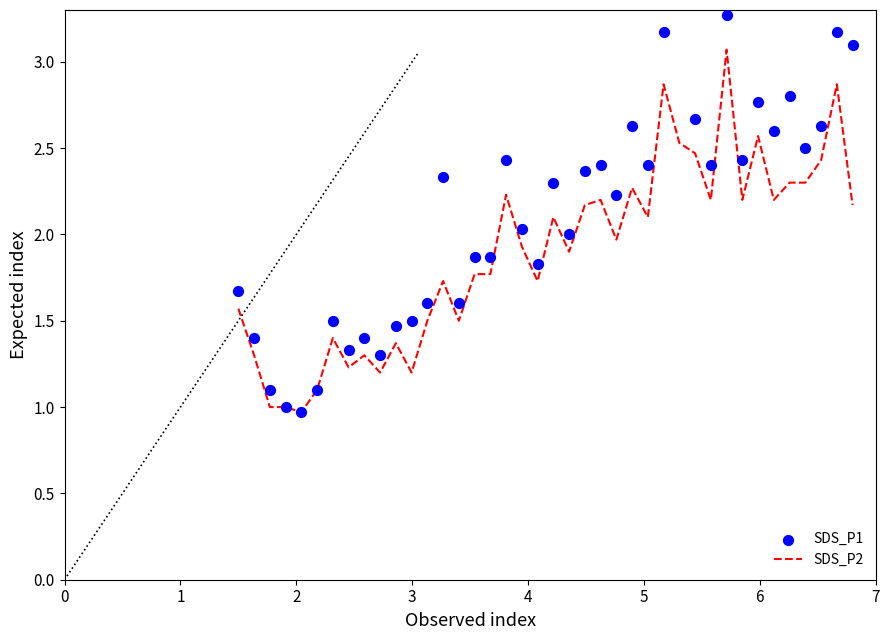

Which series reaches the minimum Y coordinate?

SDS_P2